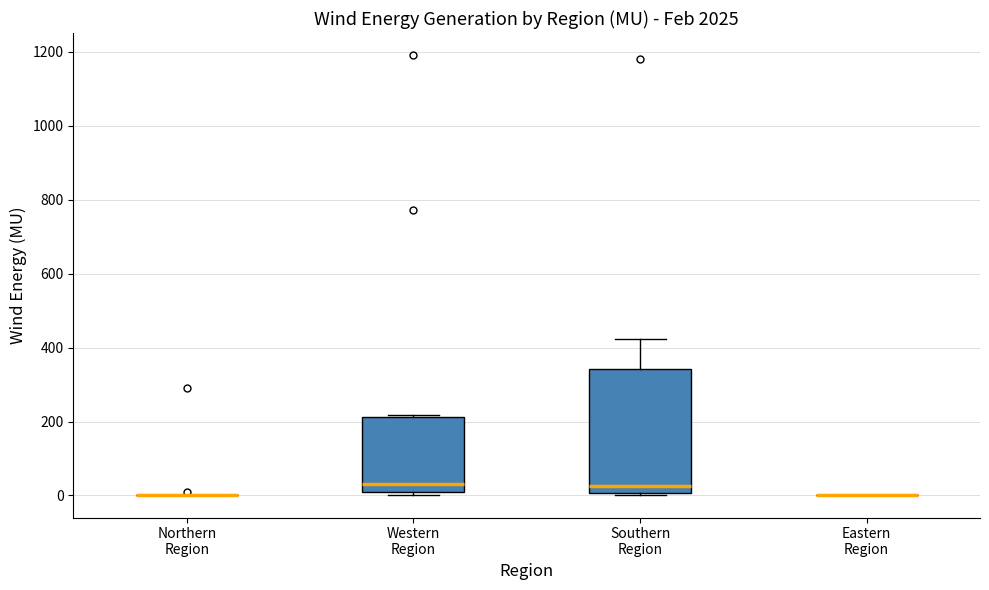

Where is the lower edge of the box for Western Region on the y-axis? The values are not printed on the chart, so give them approximately, as read against the axis.

0